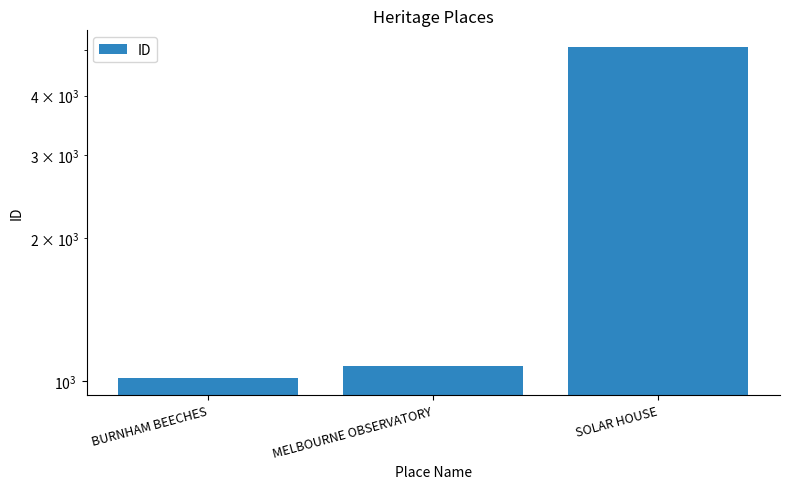

List the labels in order of value, smallest first.

BURNHAM BEECHES, MELBOURNE OBSERVATORY, SOLAR HOUSE